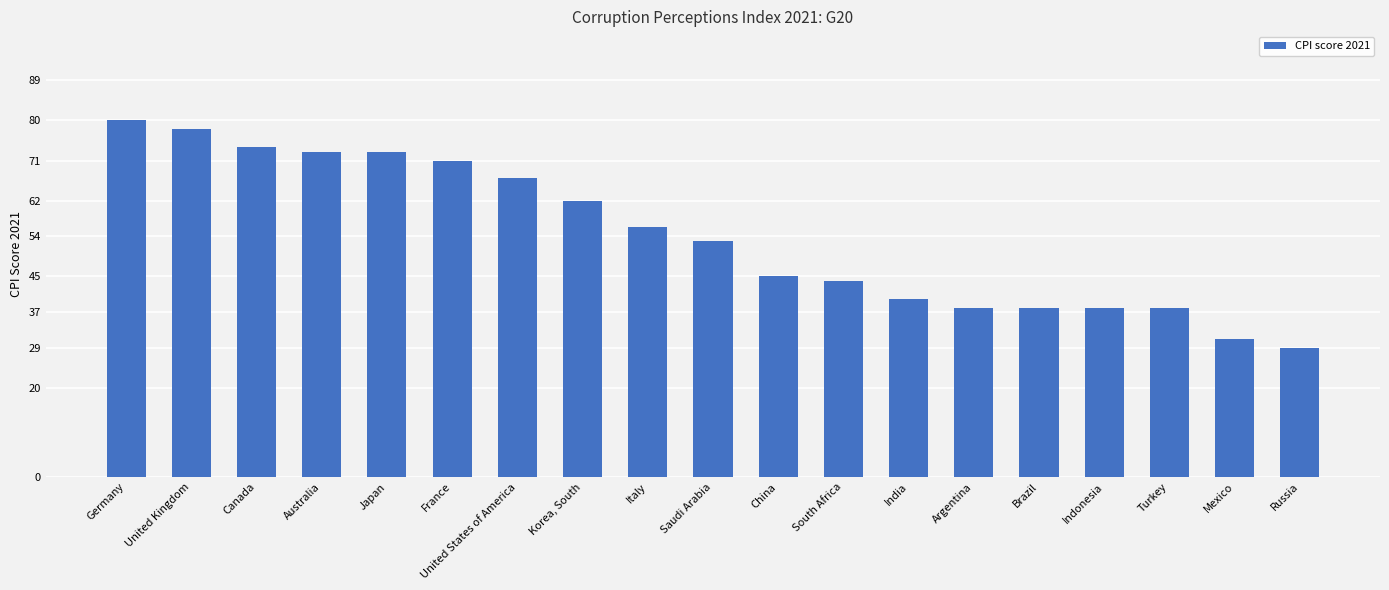

What is the difference between the maximum and minimum values?

51